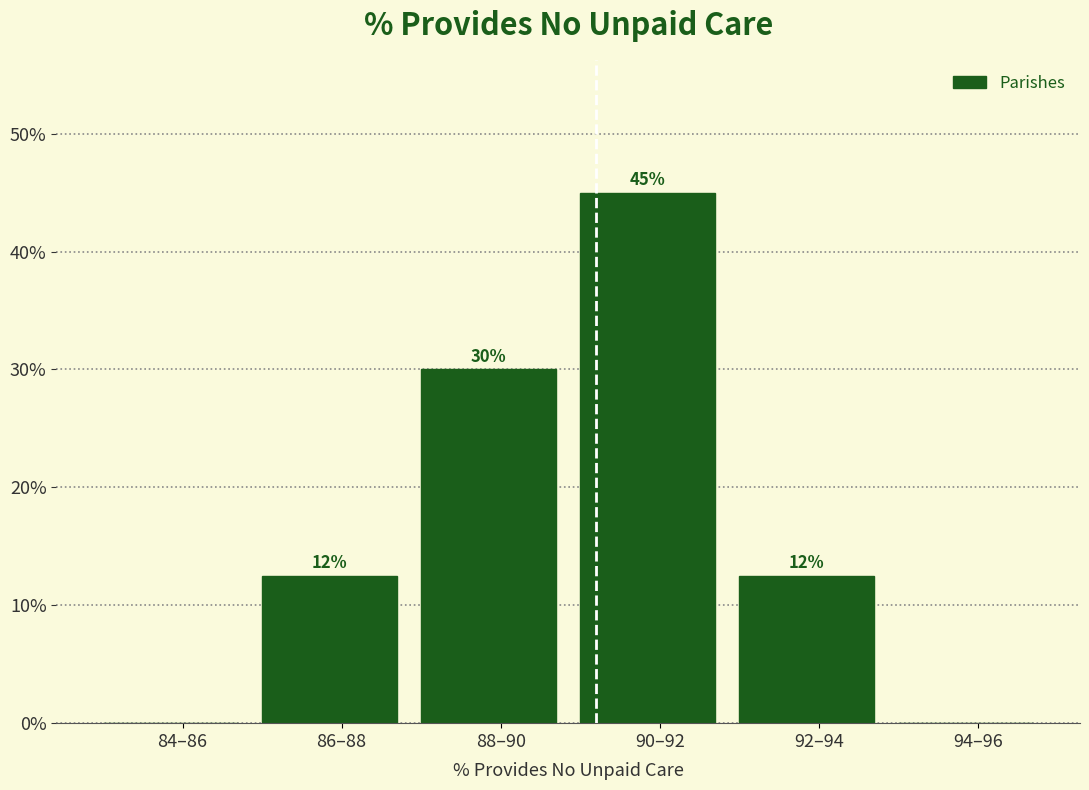

Which label corresponds to the largest value in the chart?

90–92